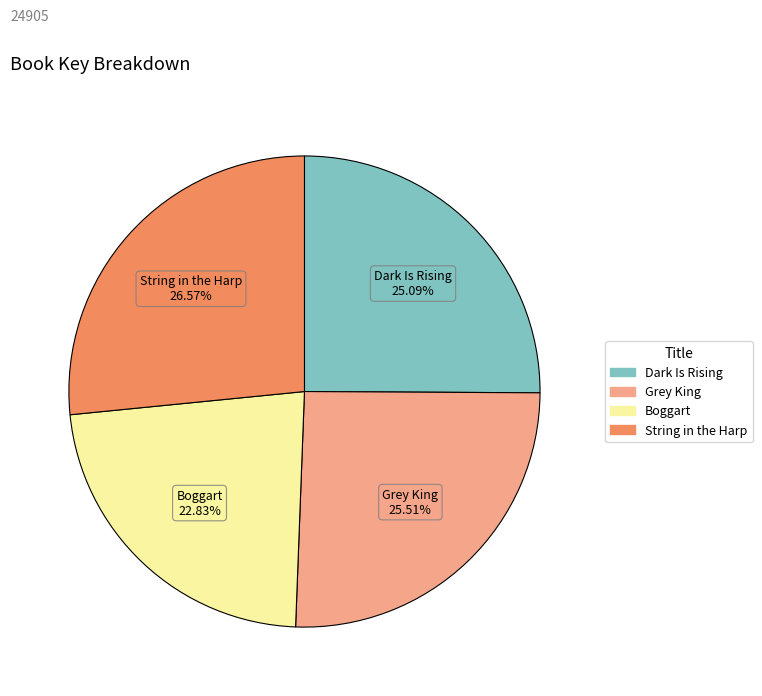

To the nearest percent, what is the average slice percentage?

25%